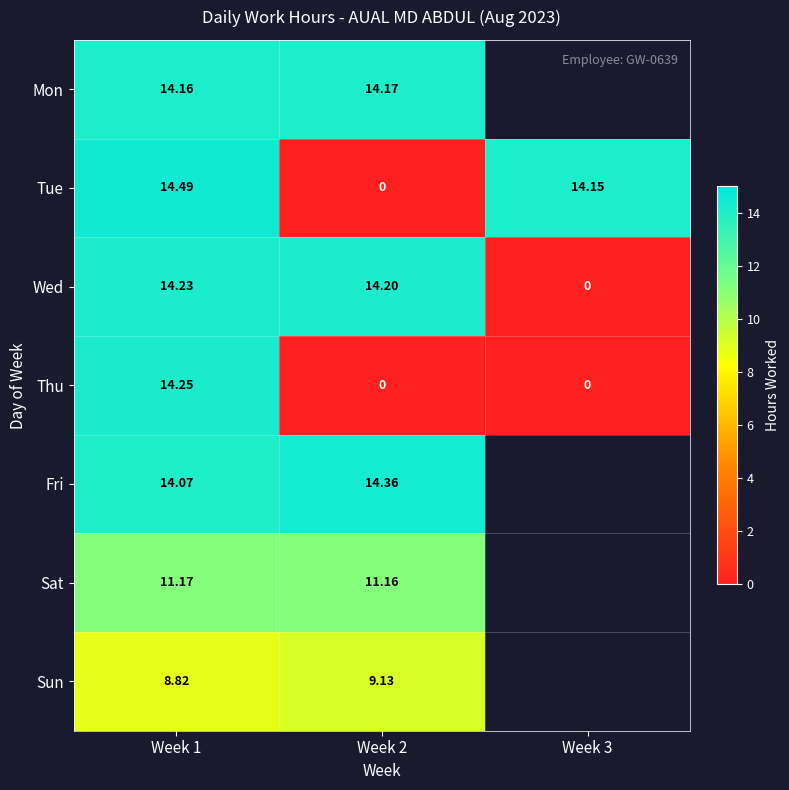

True or false: Mon has a value of 14.2 at Week 2.

True